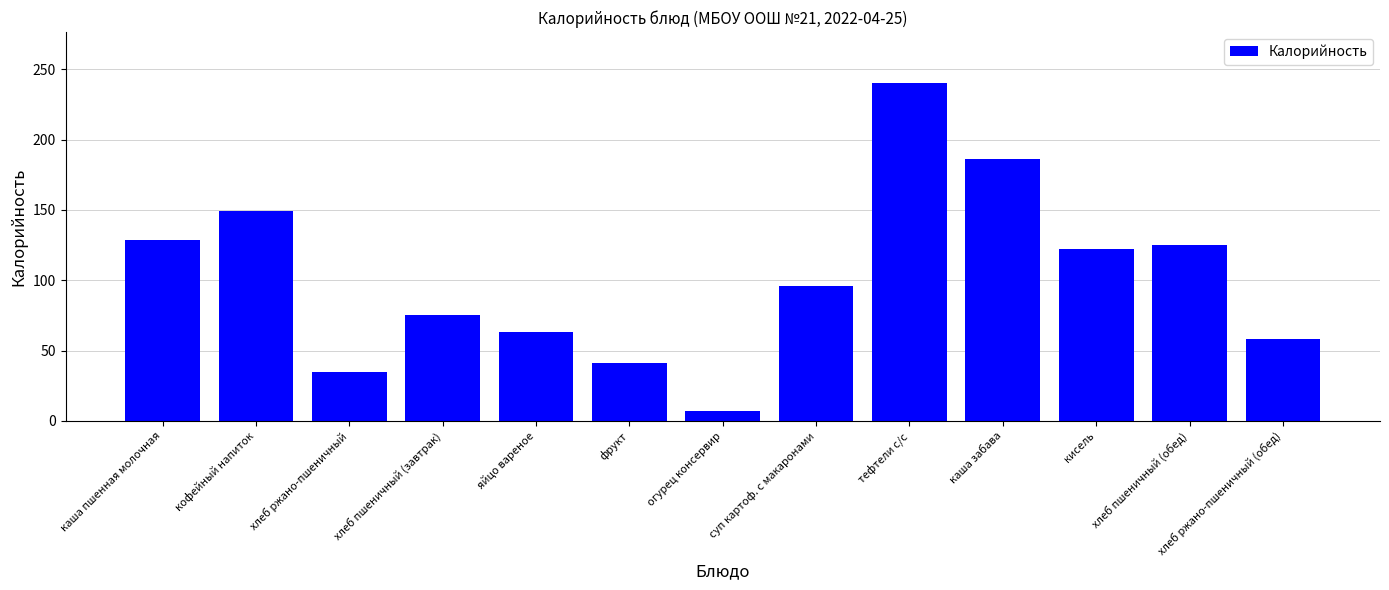

What position from the right is хлеб ржано-пшеничный?

11